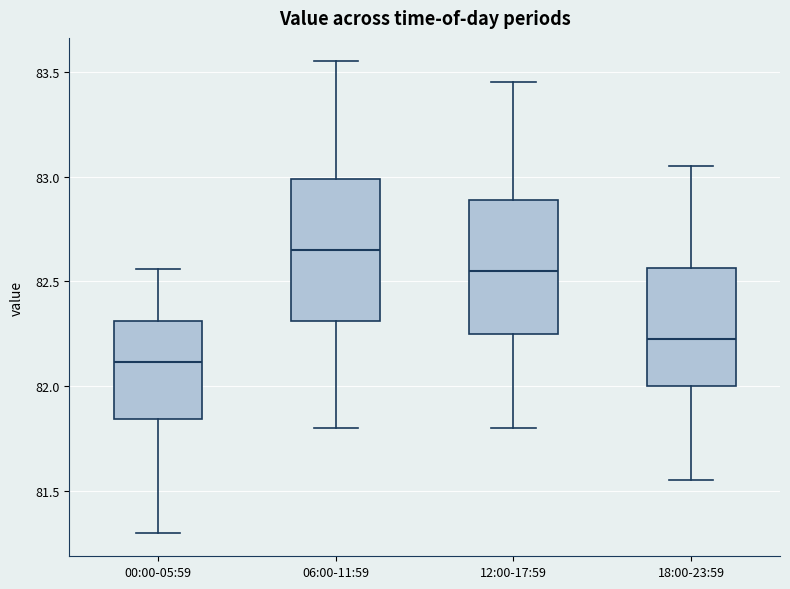

Reading left to right, read every box against the y-axis: the position of its median line, the range the box covers, and the ends of its whiskers. The values are not printed on the chart, so give them approximately, as read against the axis.

00:00-05:59: median 82.10, box 81.85 to 82.30, whiskers 81.30 to 82.55
06:00-11:59: median 82.65, box 82.30 to 83.00, whiskers 81.80 to 83.55
12:00-17:59: median 82.55, box 82.25 to 82.90, whiskers 81.80 to 83.45
18:00-23:59: median 82.25, box 82.00 to 82.55, whiskers 81.55 to 83.05